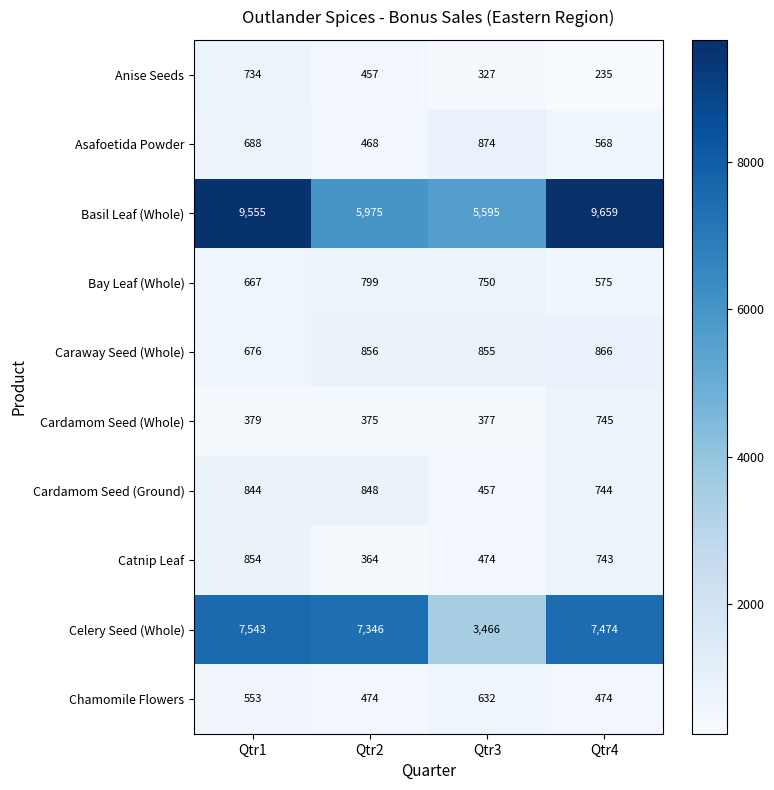

At which category is the sum across all series the highest?

Qtr1